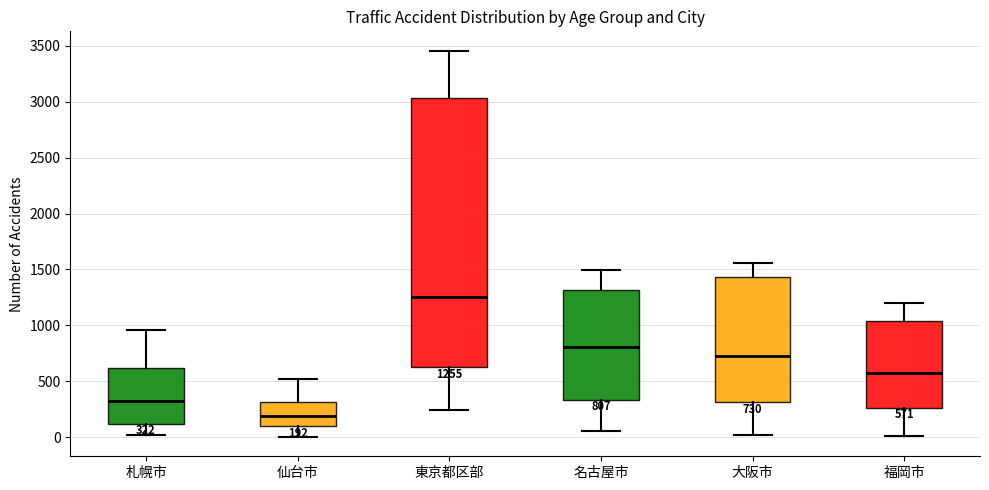

Which box has the lowest median line?

仙台市